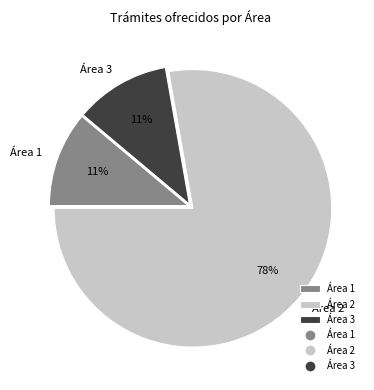

Is the sum of Área 2 and Área 3 greater than half?

Yes